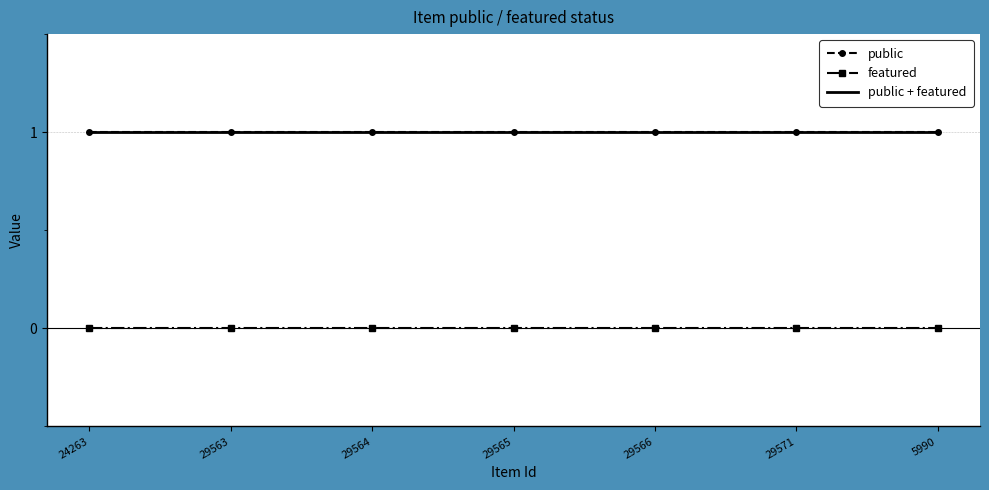

Which category has the lowest value in the featured series?

24263